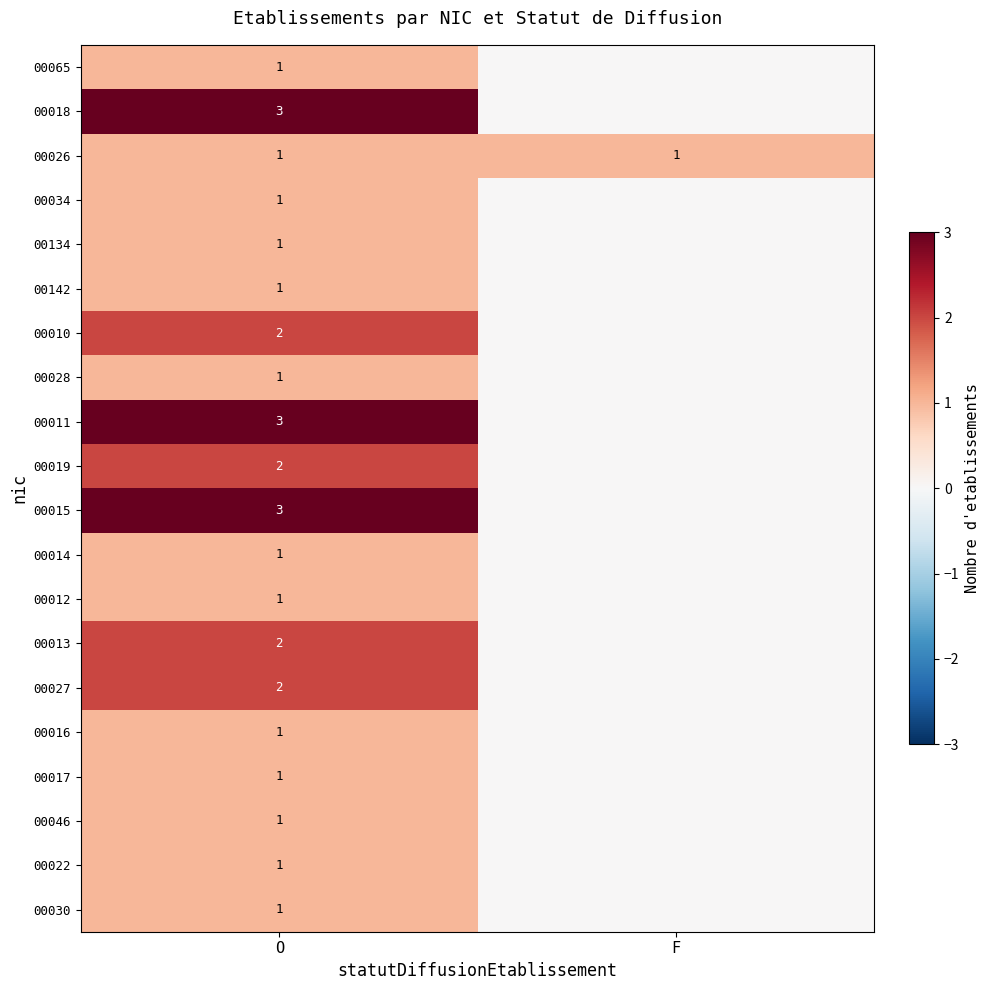

What is the difference between the highest and lowest values at O?

2